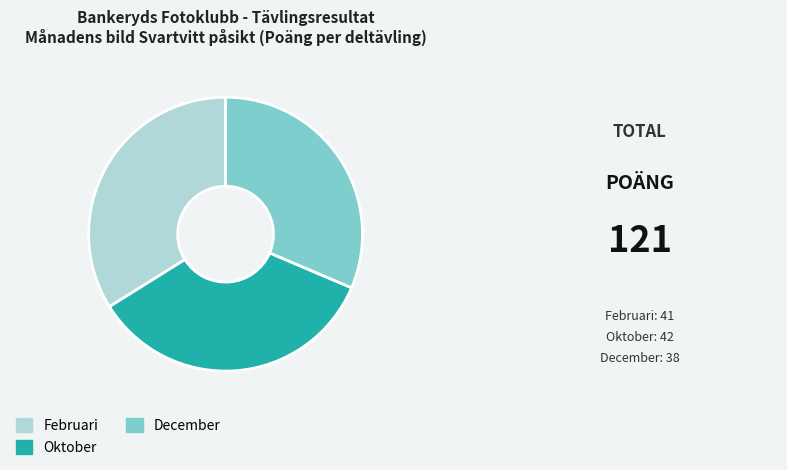

The Oktober slice represents 30% of the pie. True or false?

False